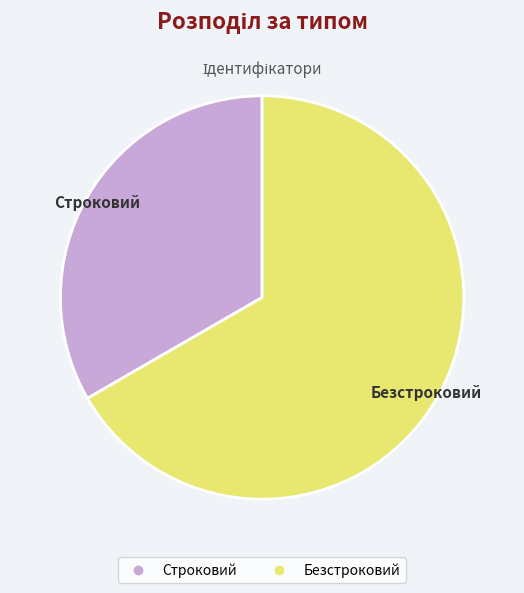

Do Безстроковий and Строковий together represent more than half of the pie?

Yes